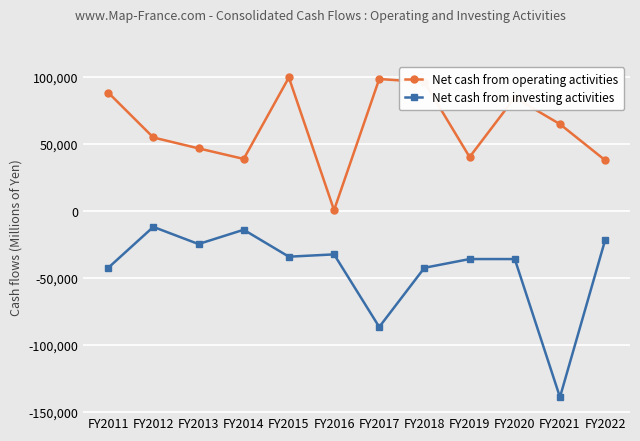

At which label is Net cash from operating activities closest to 50398?

FY2013